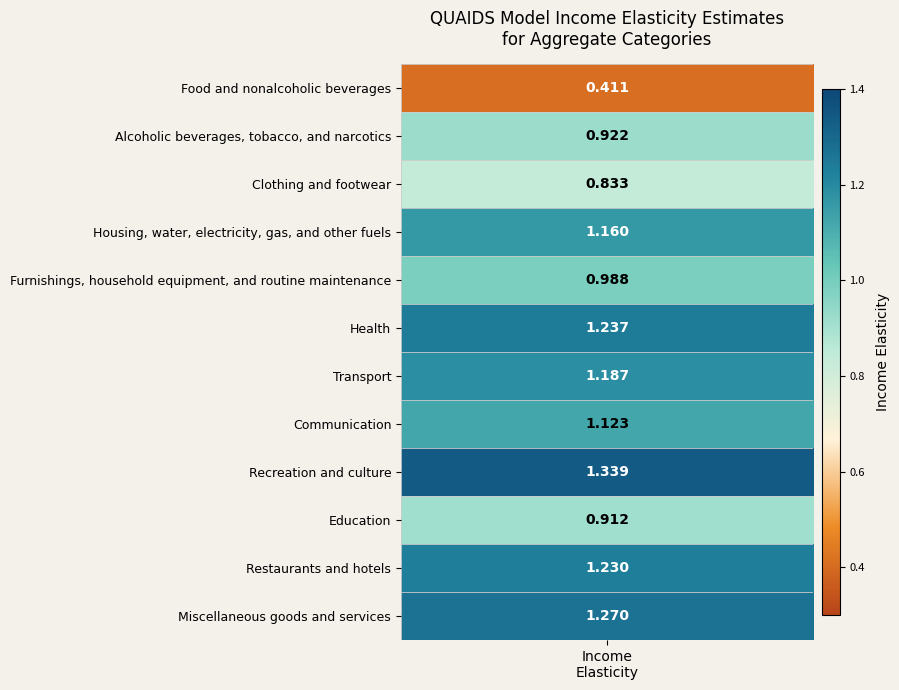

The chart shows a value of 0.5 at 2. True or false?

False